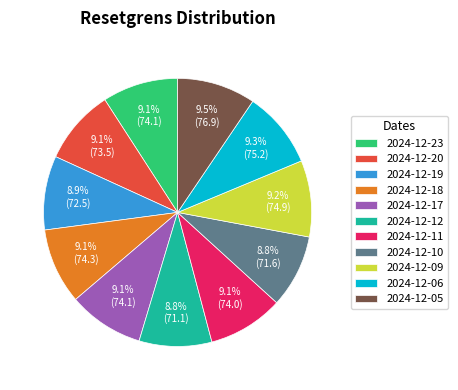

Is it true that 2024-12-06 is 1% of the pie?

False